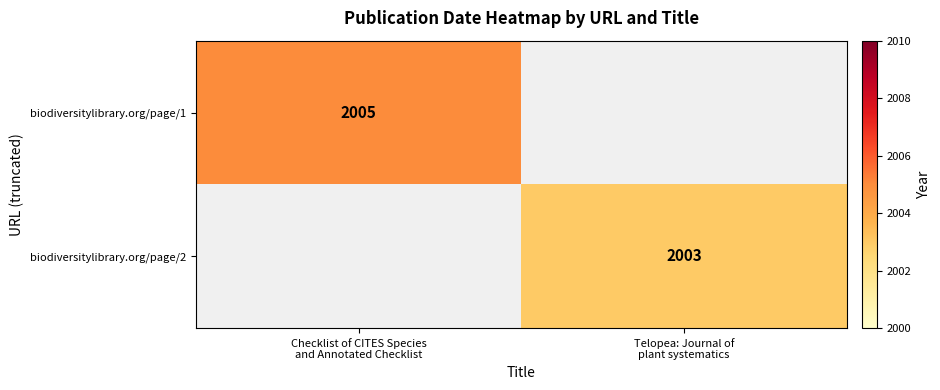

Read the biodiversitylibrary.org/page/2 value at Telopea: Journal of plant systematics.

2003.0